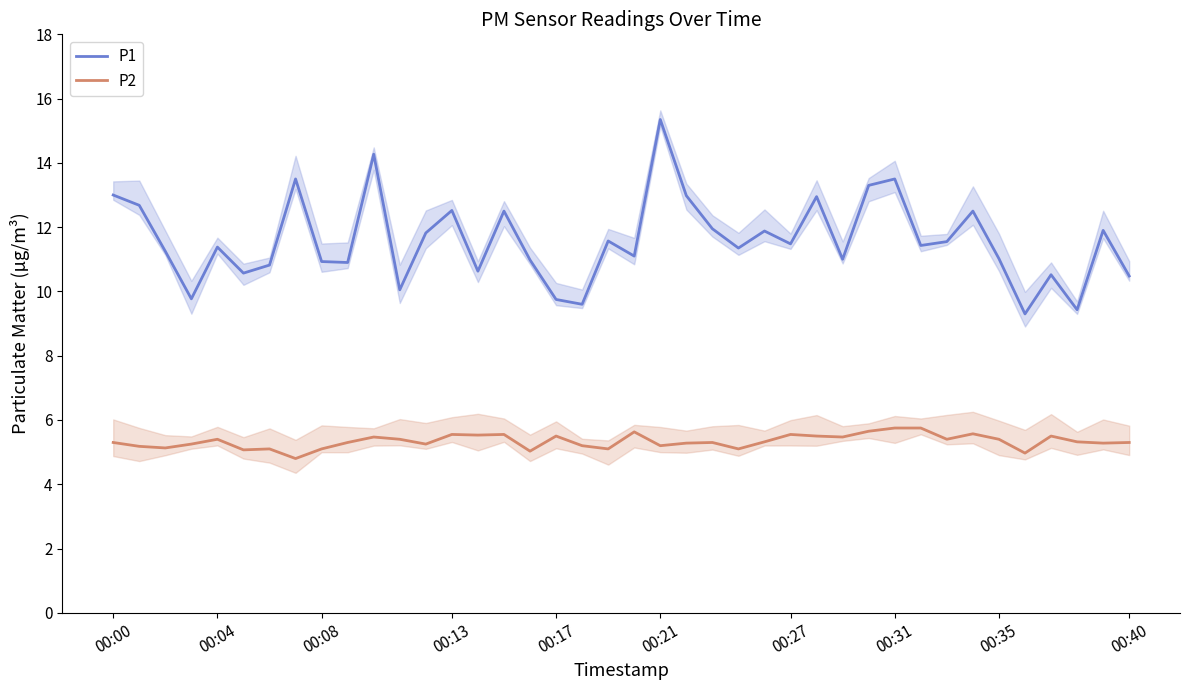

True or false: P2 and P1 intersect in this chart.

False